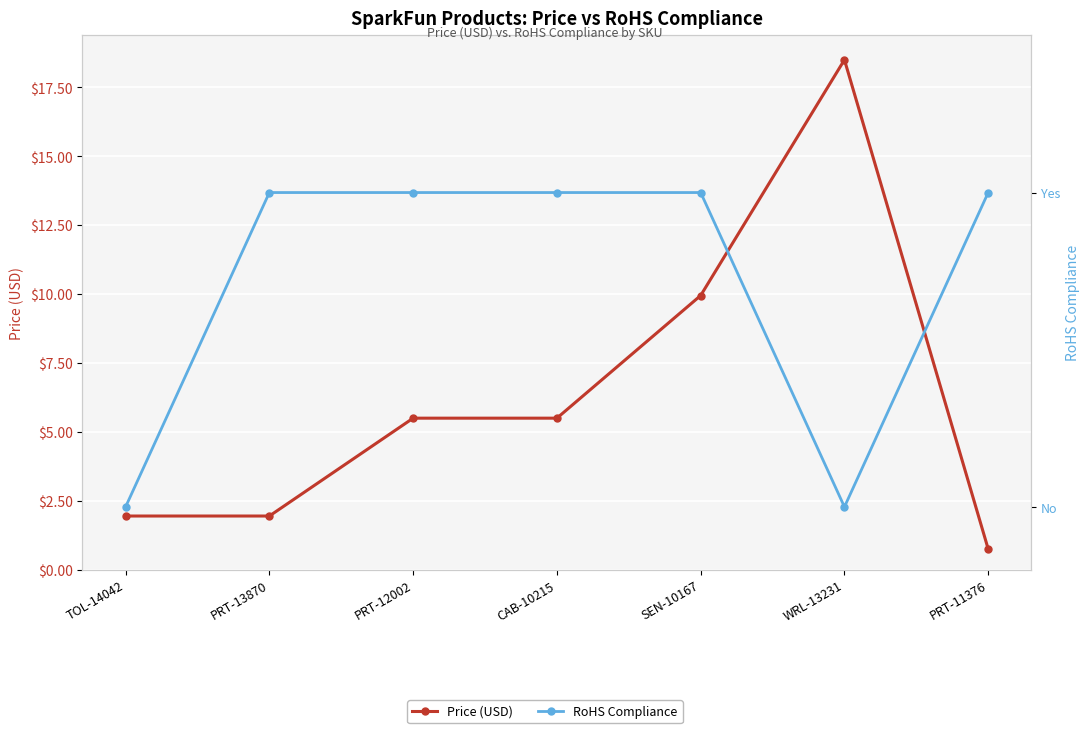

What is the difference between the second highest and second lowest values in the RoHS Compliance series?

1.0